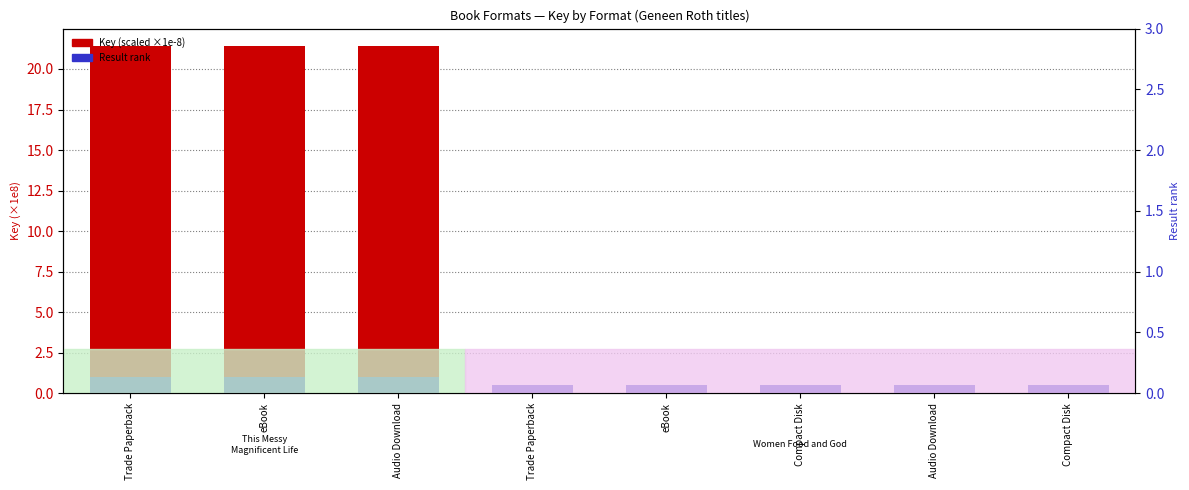

What is the value of the Key (scaled ×1e-8) bar at the 5th from the left?

21.4